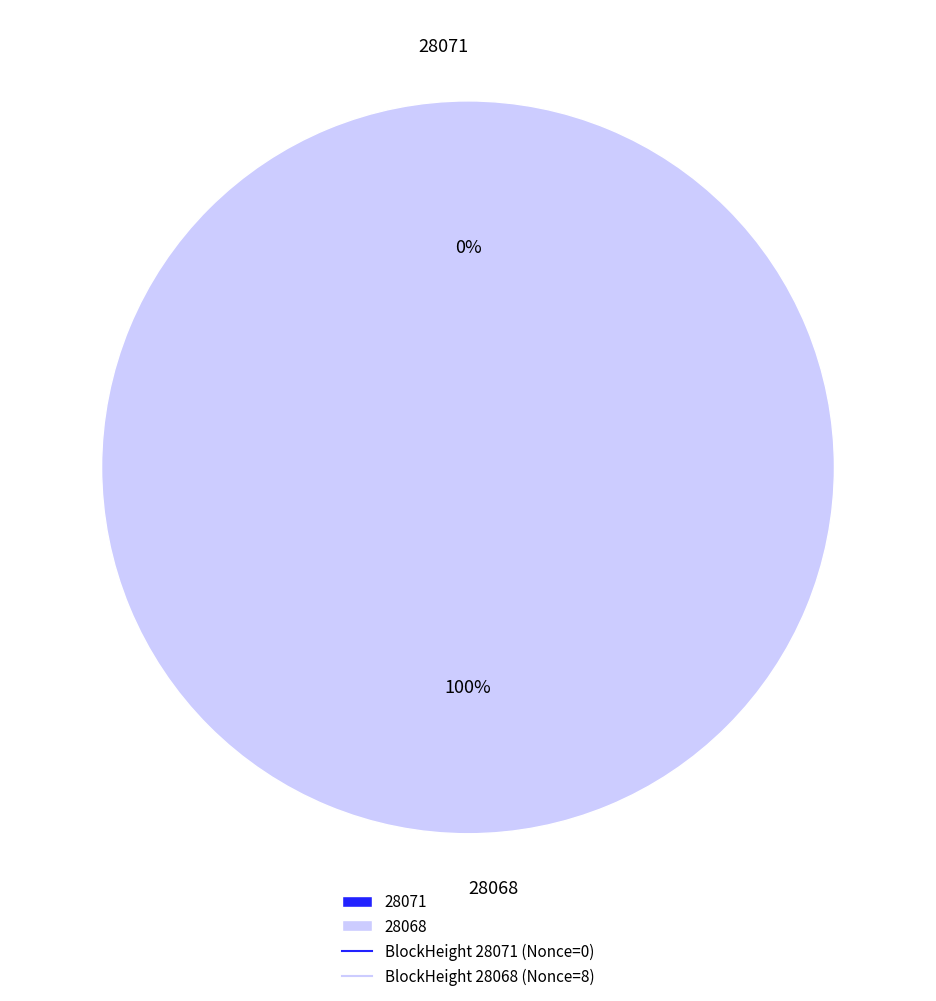

Is it true that 28068 is 100% of the pie?

True